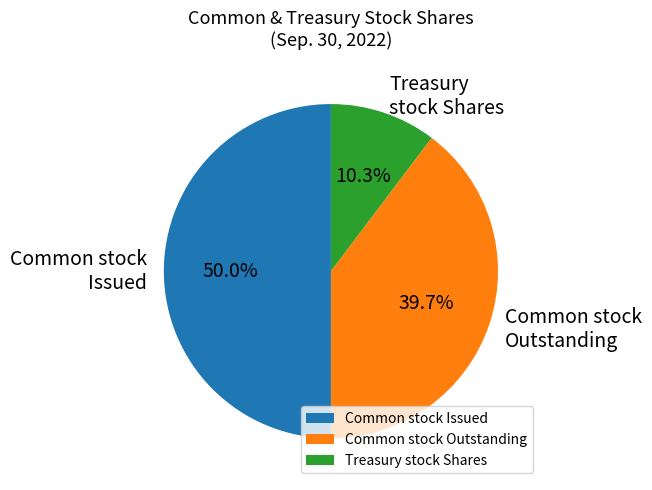

To the nearest percent, what is the difference between the largest and smallest slice percentages?

40%